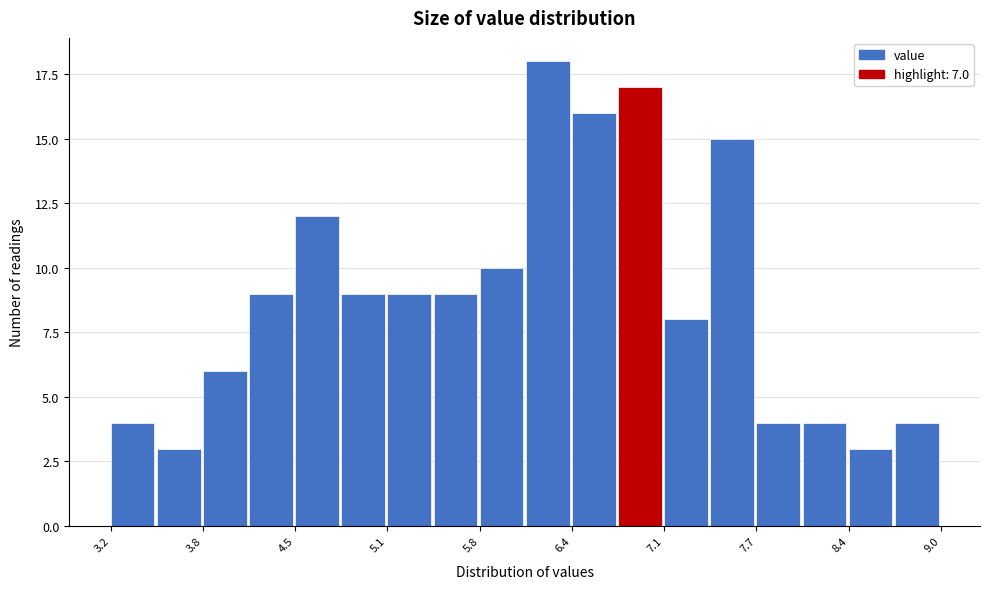

Read against the x-axis, roughly where is the centre of the tallest bar?

6.3